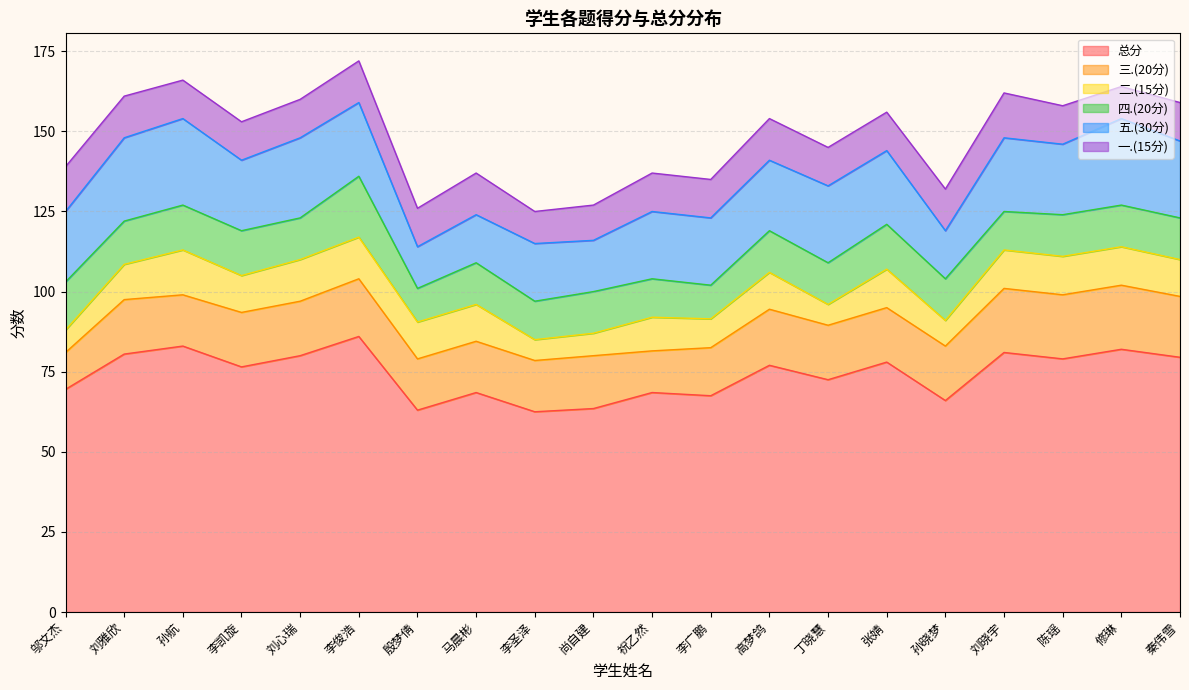

True or false: 二.(15分) and 总分 intersect in this chart.

False